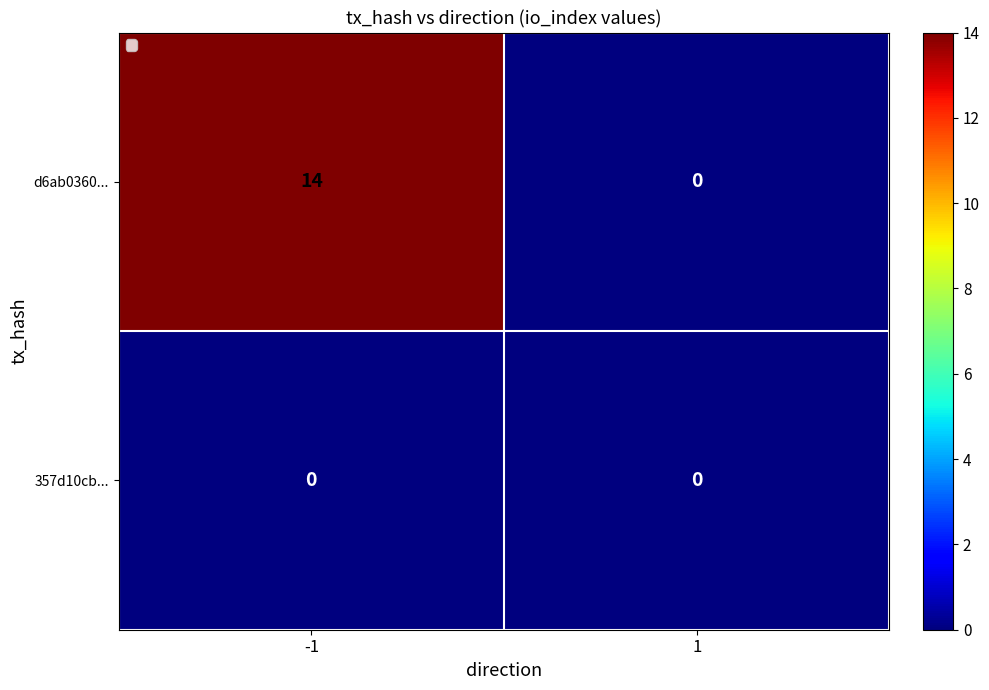

True or false: 357d10cb... has a value of 0 at 1.

True